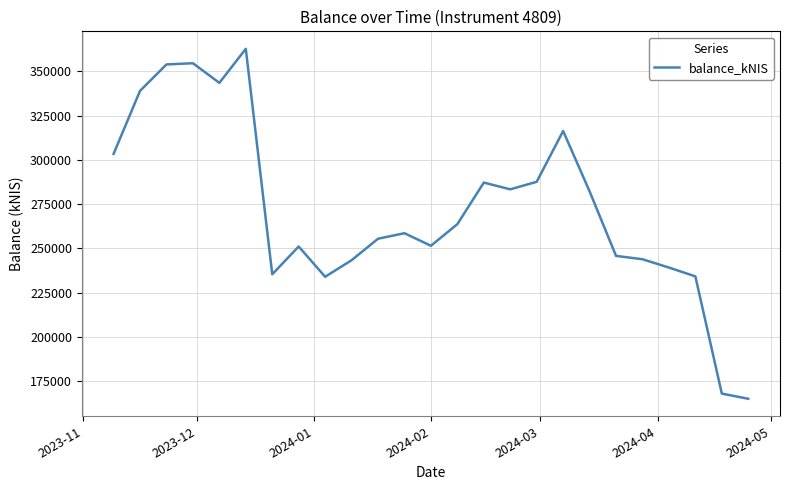

What is the difference between the maximum and minimum values?

197699.4